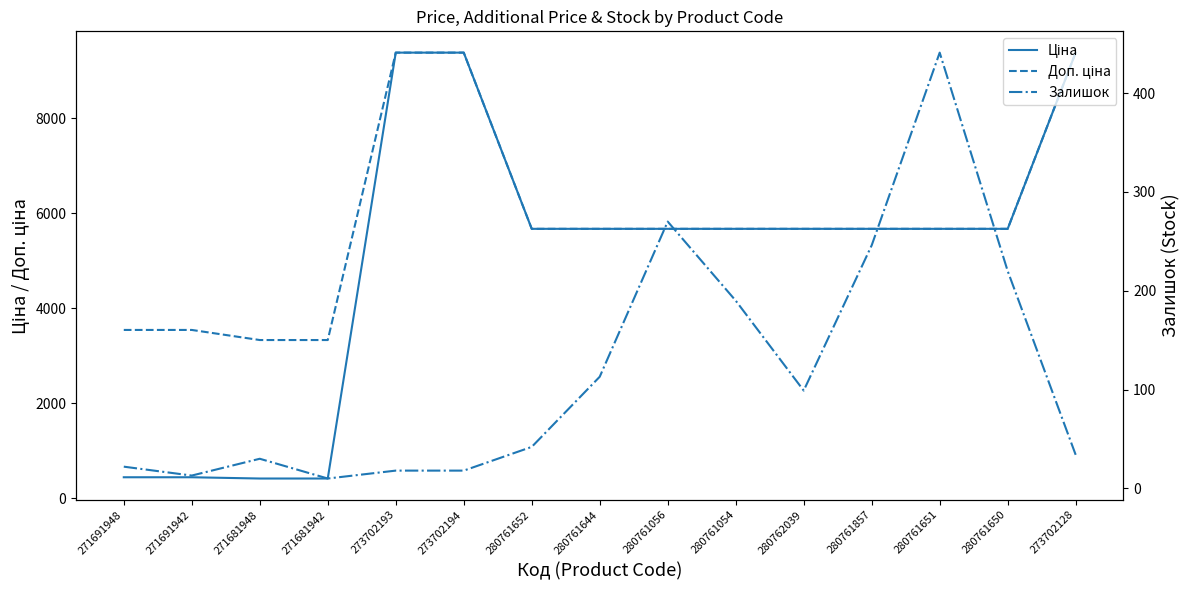

What is the sum of the Залишок values at 271681942 and 280761651?

451.0